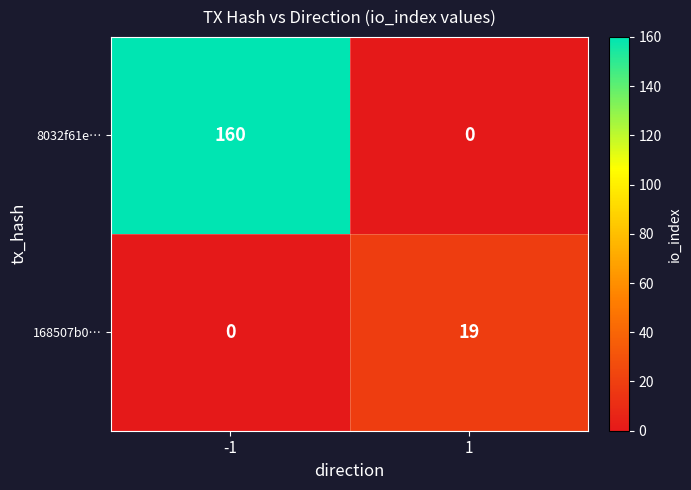

Which series has the largest total across all categories?

8032f61e…